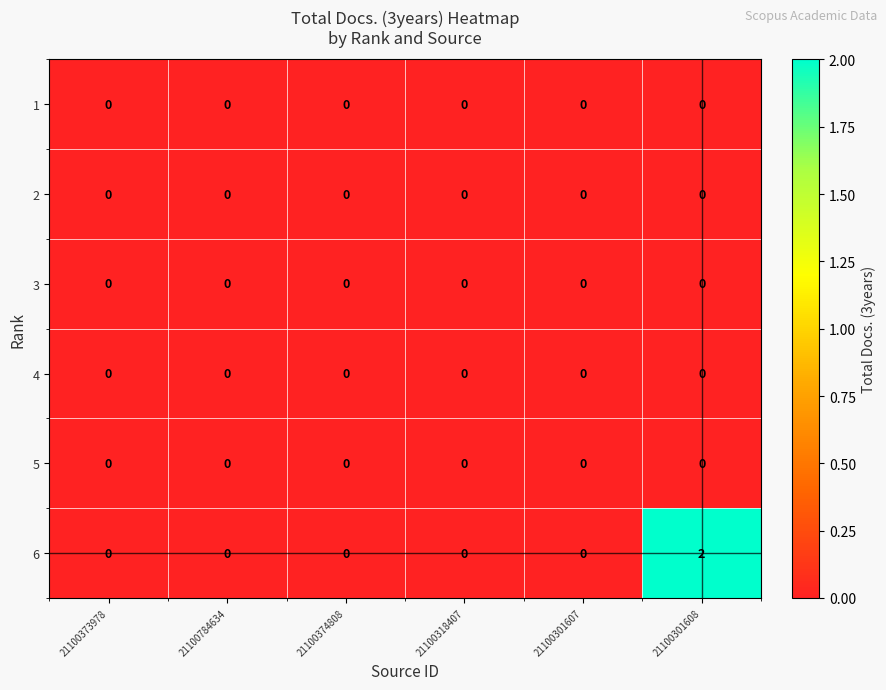

How many data points does each series have?

6